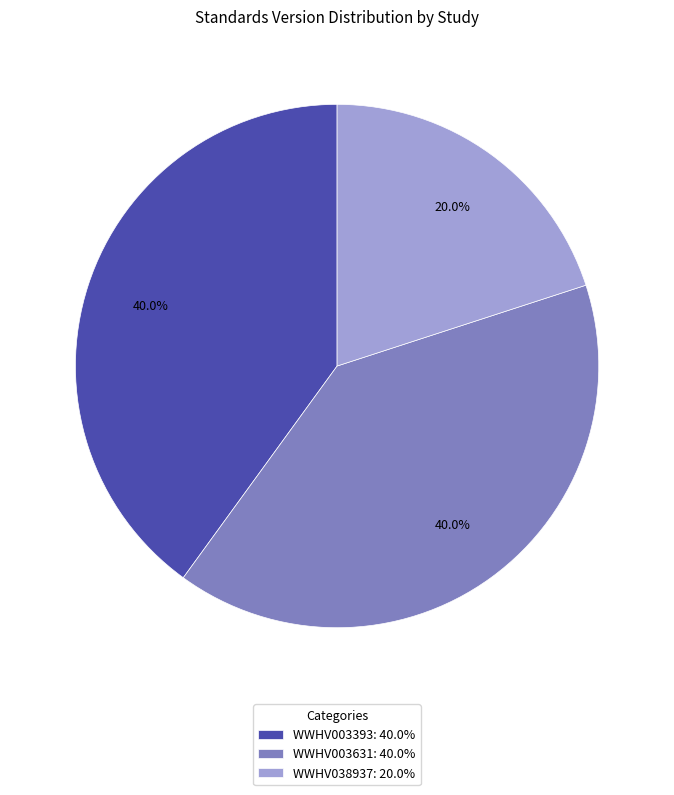

Is it true that WWHV038937 is 26% of the pie?

False